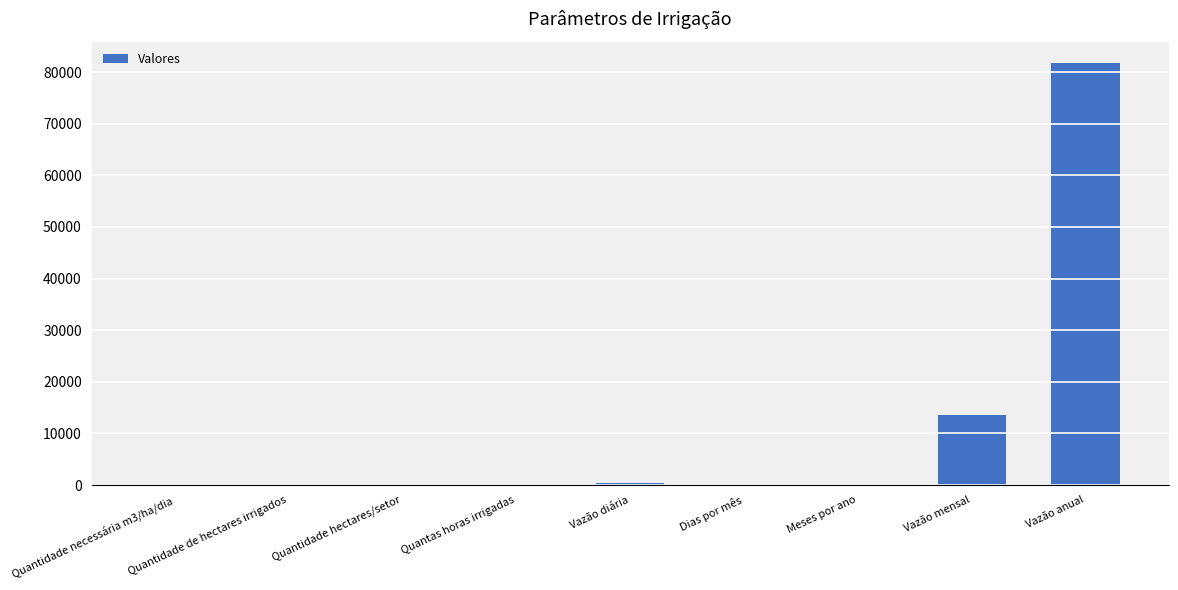

Which has a higher value, Vazão diária or Vazão anual?

Vazão anual